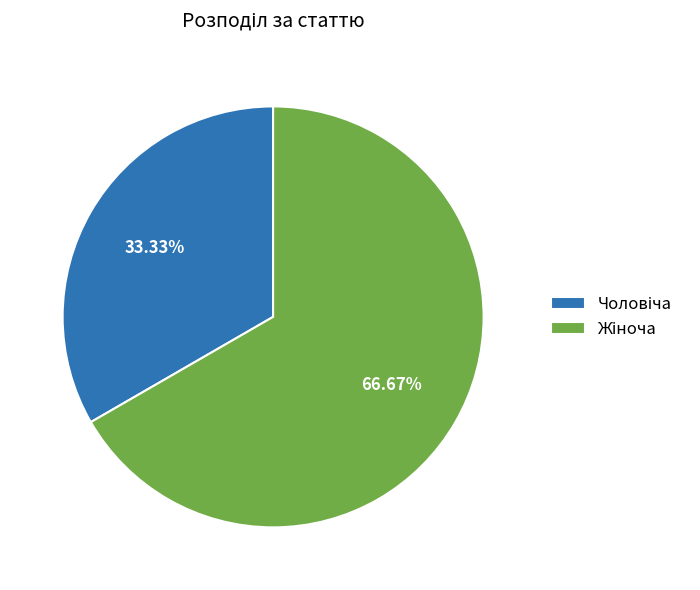

Is there a majority slice in this chart?

Yes